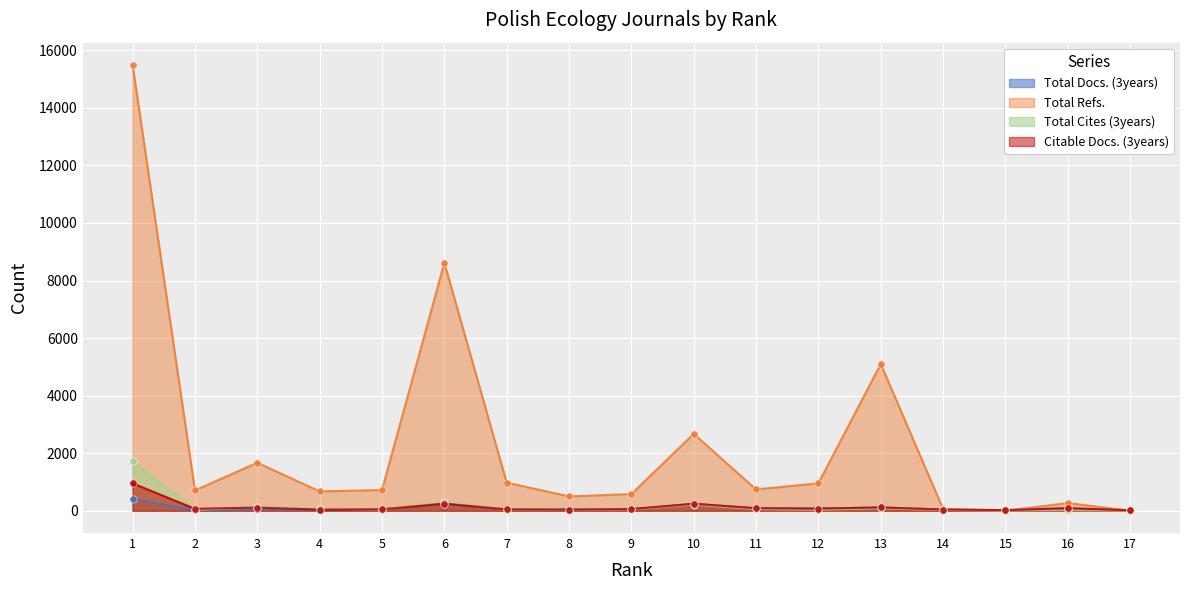

Which series reaches the minimum Y coordinate?

Total Refs.